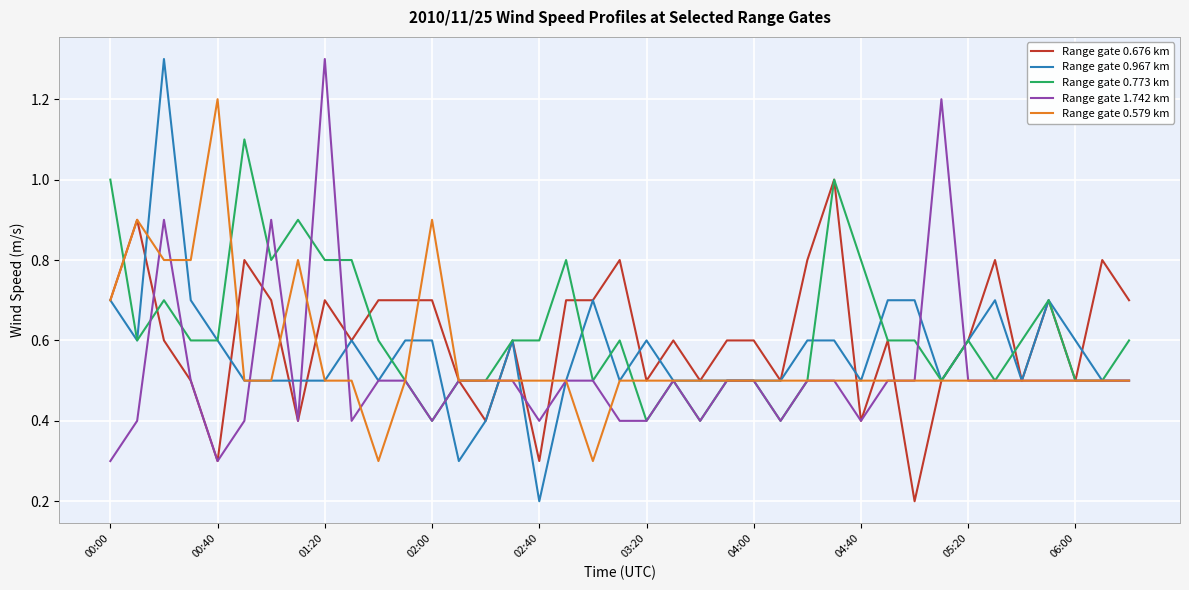

What is the maximum value for Range gate 0.773 km?

1.1